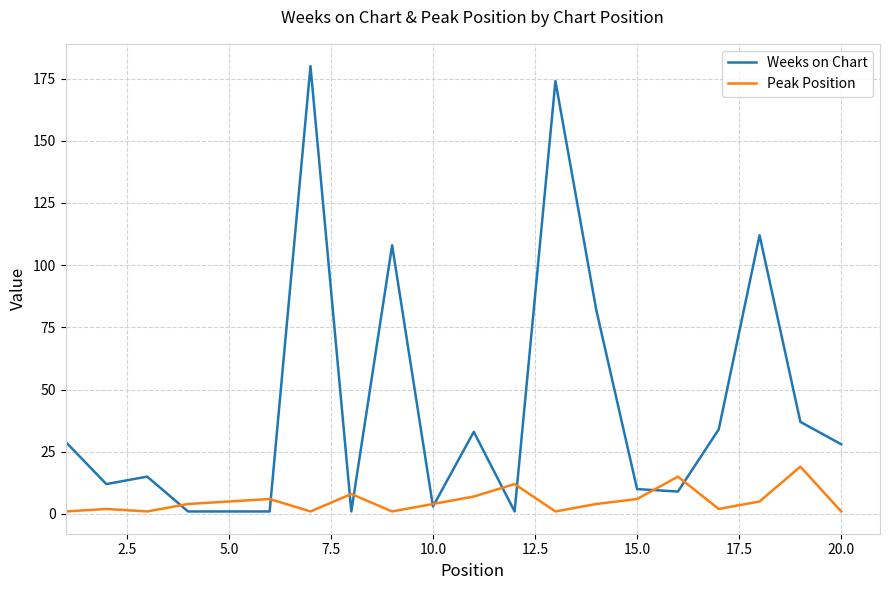

Does the chart have visible grid lines?

Yes